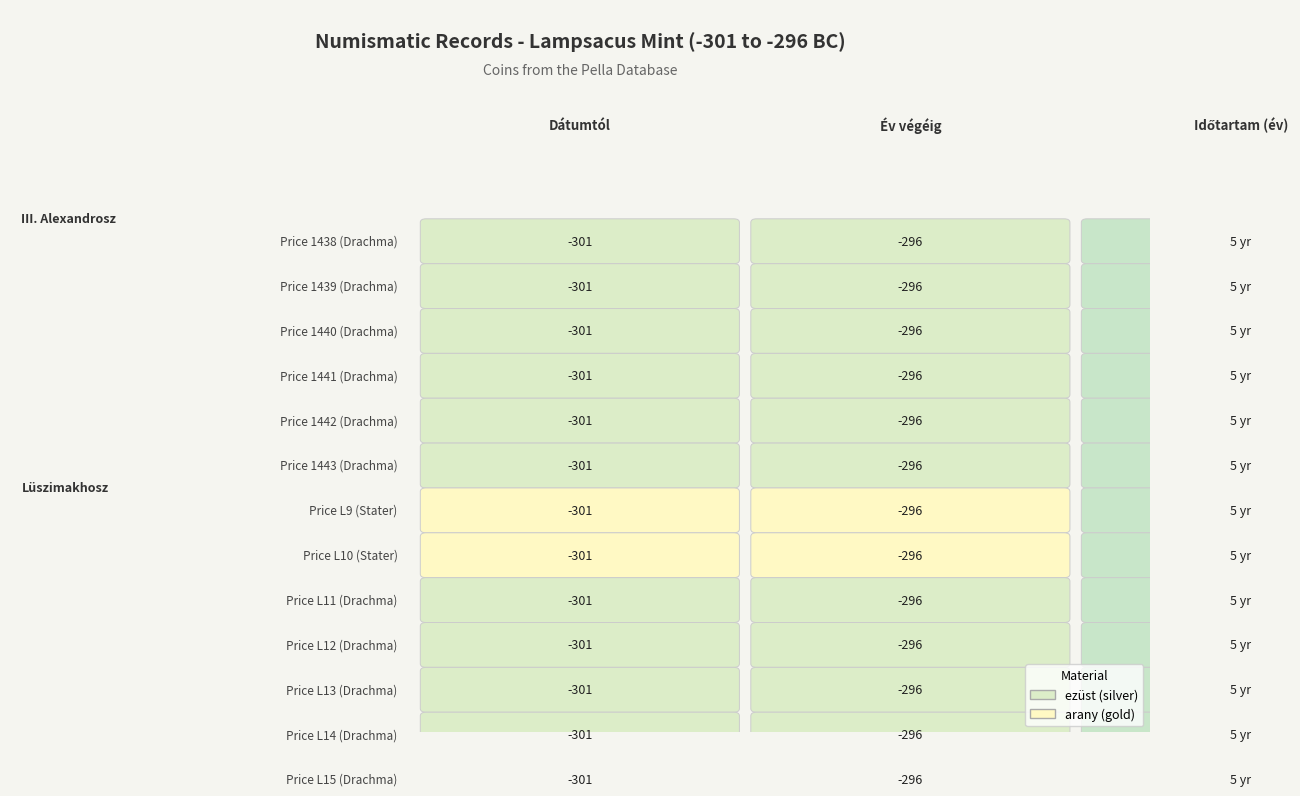

Where is Év végéig nearest to the value -296?

price.1438